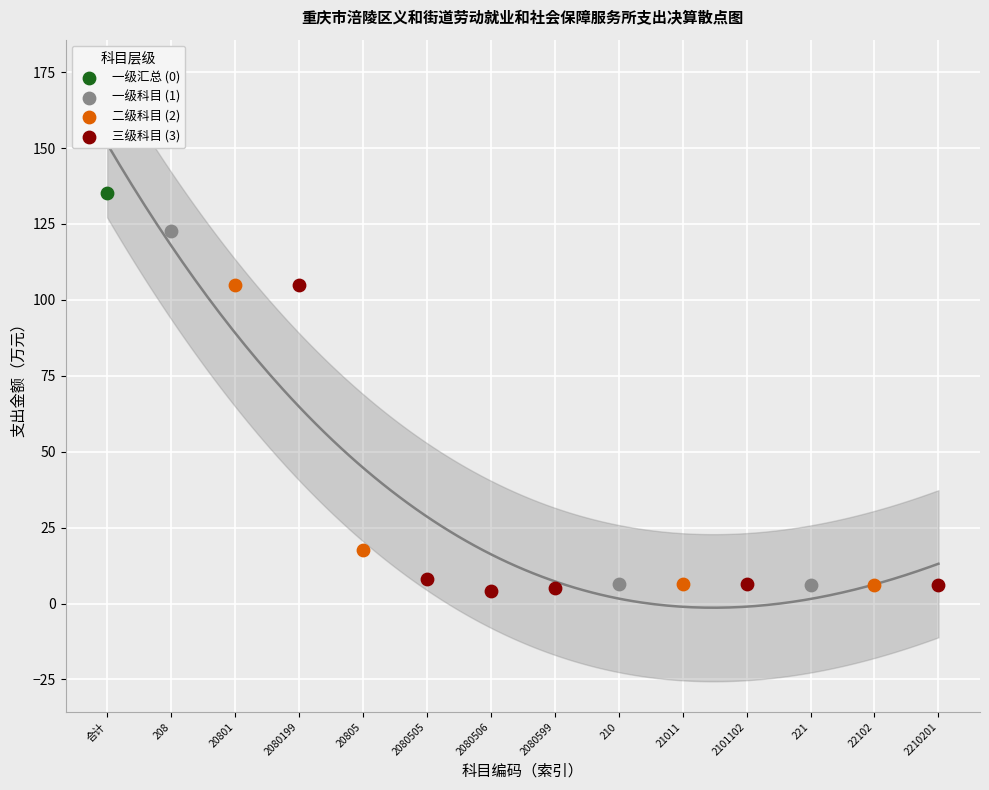

Which series reaches the maximum Y coordinate?

一级汇总 (0)